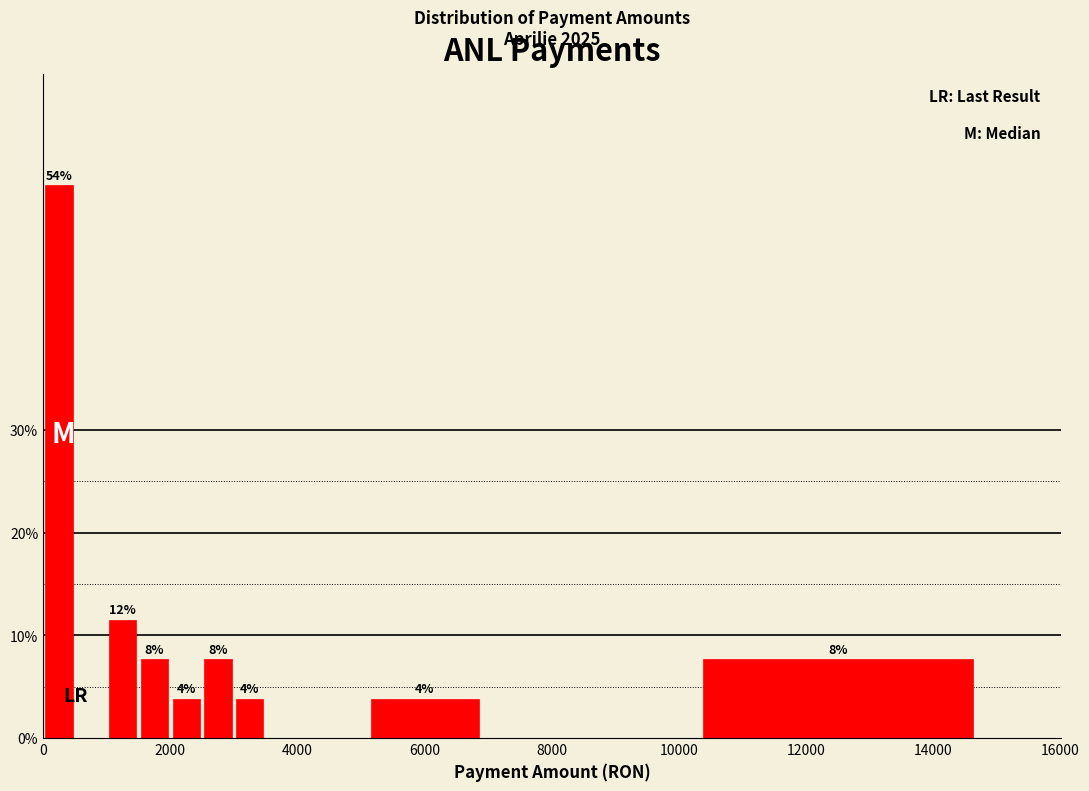

Around what value on the x-axis is the tallest bar? Give the approximate position of its centre, as read against the axis.

200